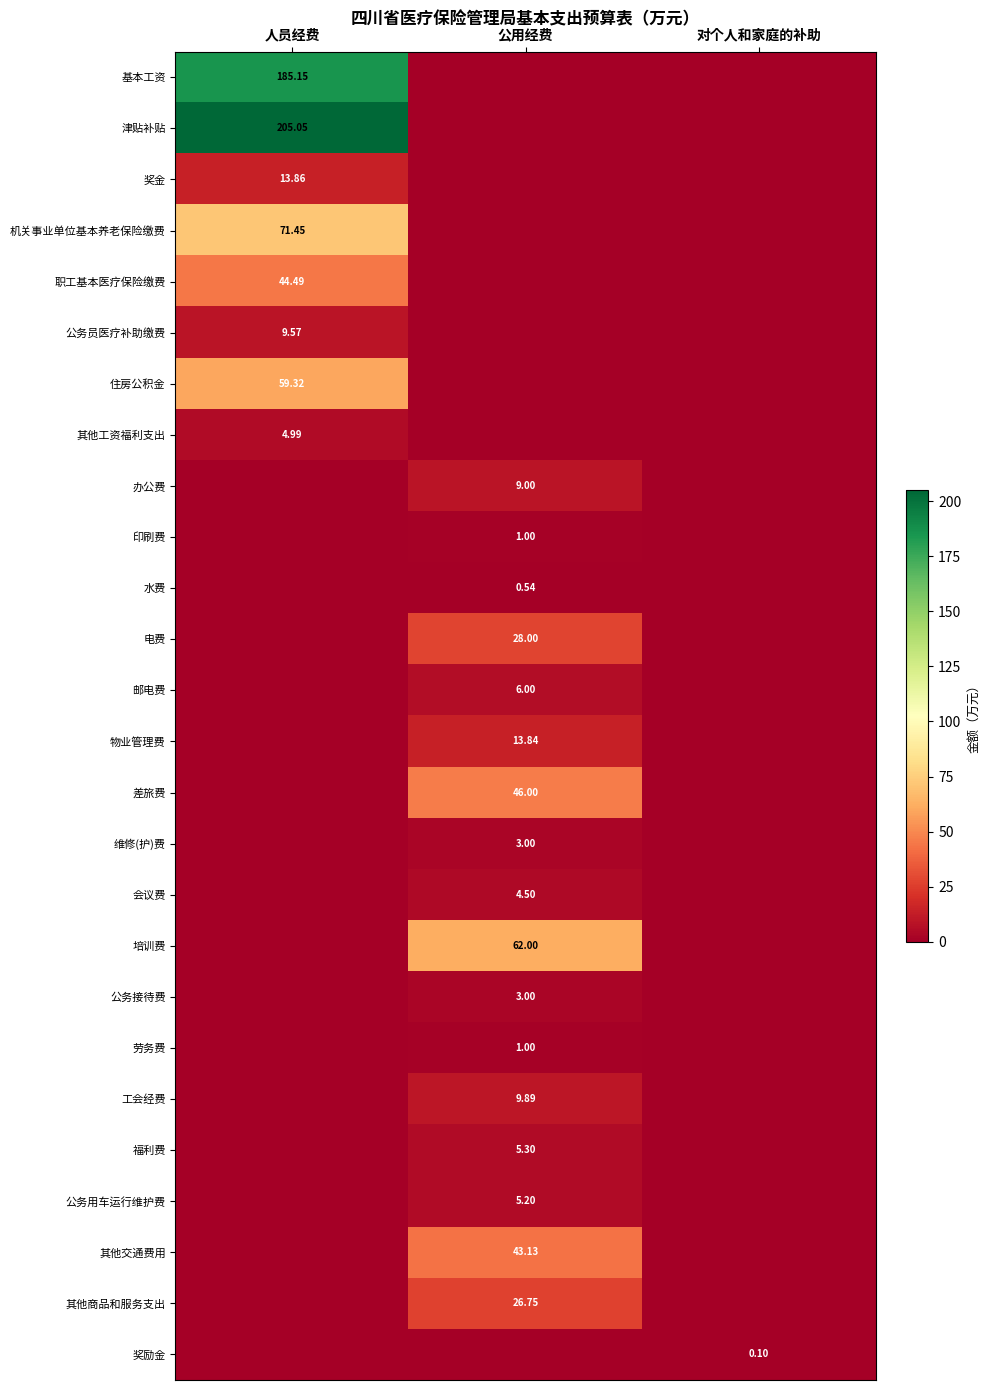

List the labels in order of 机关事业单位基本养老保险缴费 value, smallest first.

公用经费, 对个人和家庭的补助, 人员经费